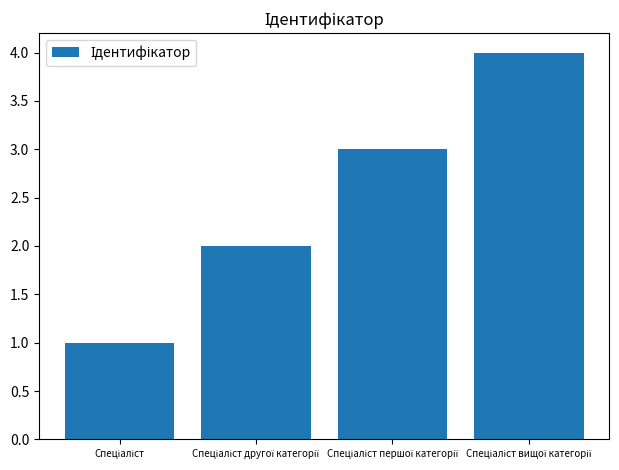

What is the greatest value displayed?

4